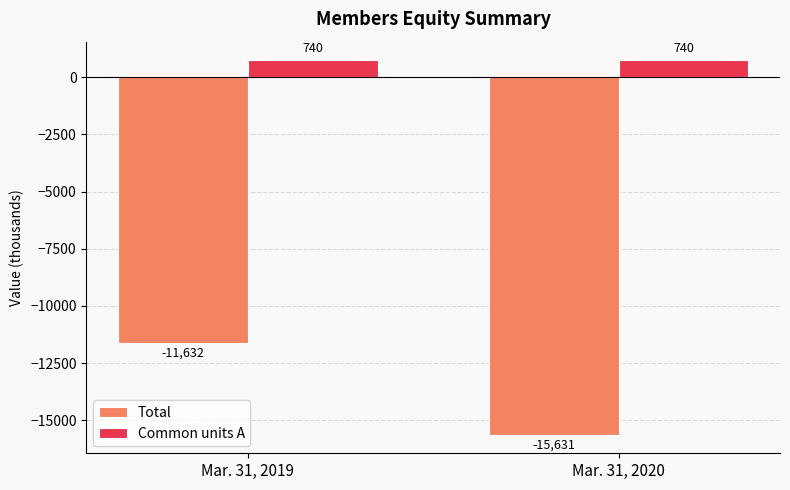

What is the sum of the Common units A values at Mar. 31, 2019 and Mar. 31, 2020?

1480